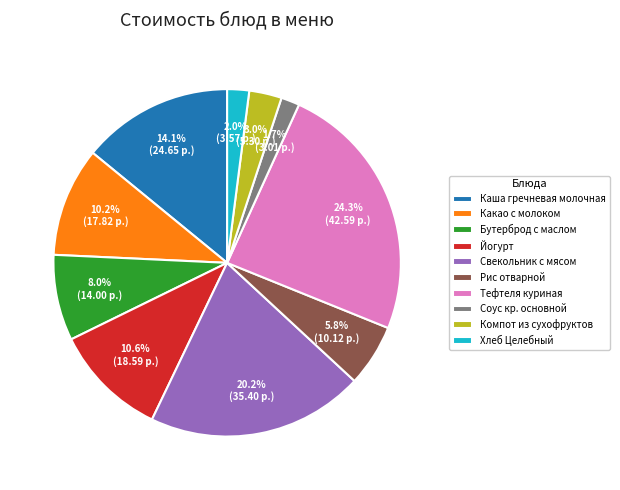

Which category has the biggest portion of the pie?

Тефтеля куриная